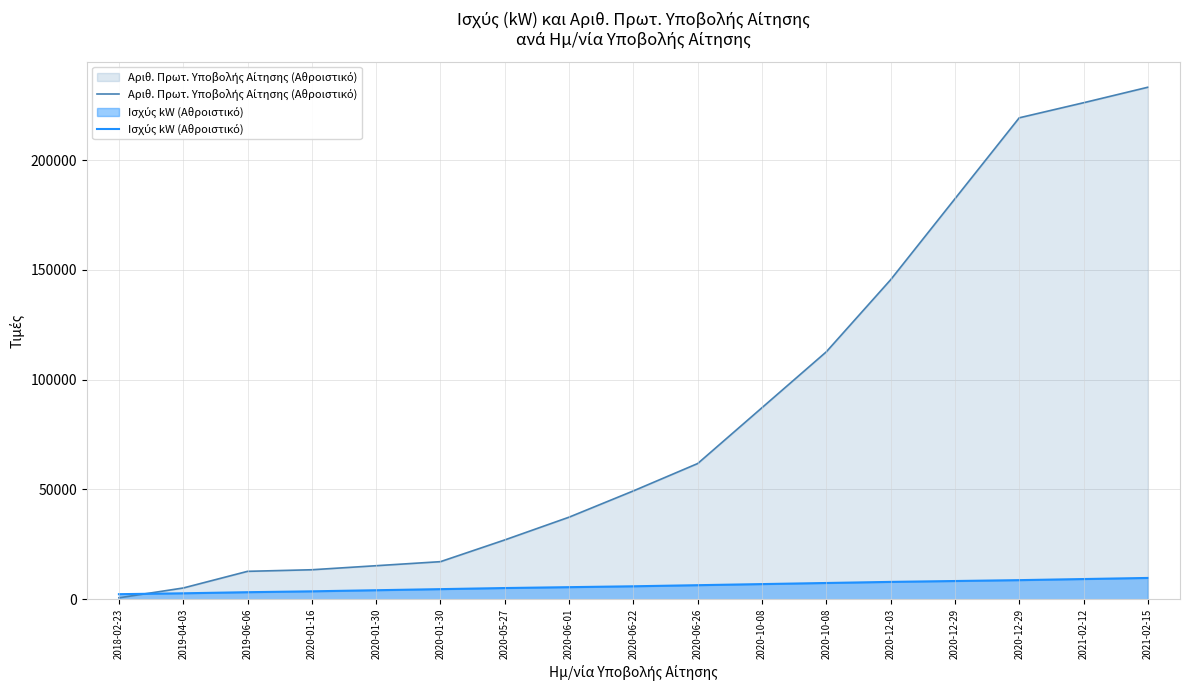

At which category does the chart reach its peak across all series?

2021-02-15